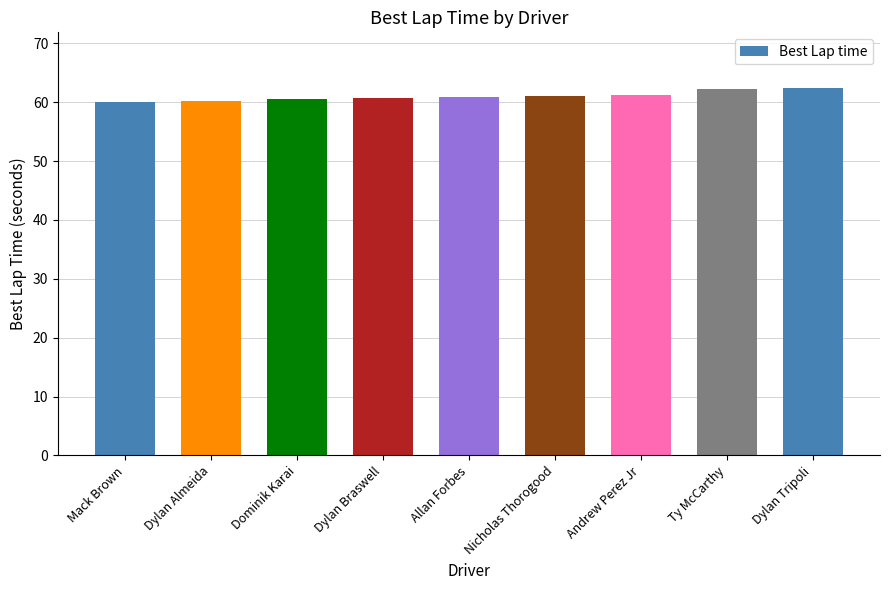

What is the maximum value shown in the chart?

62.5